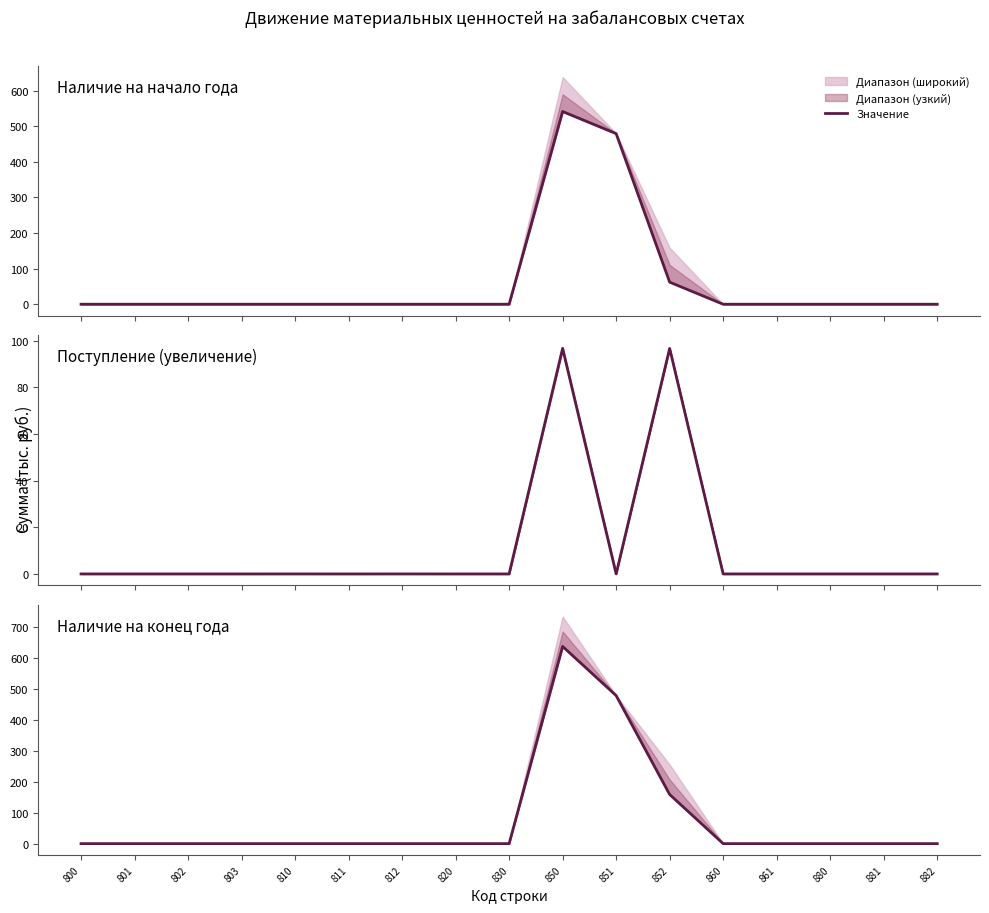

What is the difference between the maximum and minimum values in the Наличие на начало года series?

541.3